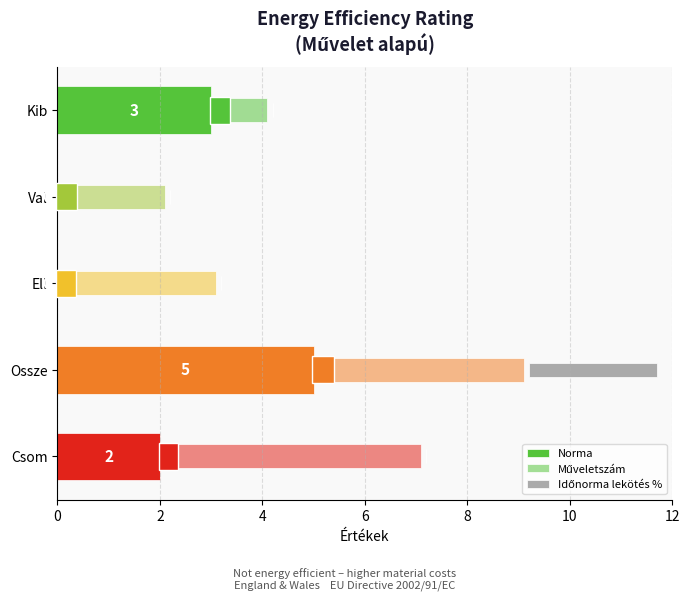

What is the value of the Időnorma lekötés % bar at the 4th from the left?

2.5